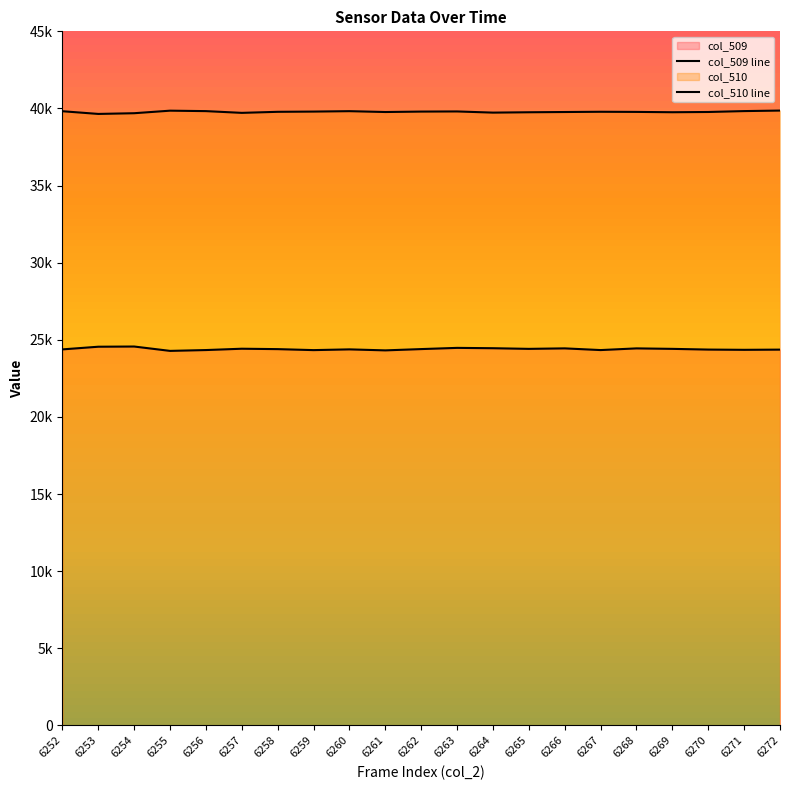

List the labels in order of col_509 line value, smallest first.

6255, 6261, 6259, 6267, 6256, 6271, 6272, 6270, 6252, 6260, 6258, 6262, 6265, 6269, 6257, 6268, 6266, 6264, 6263, 6253, 6254